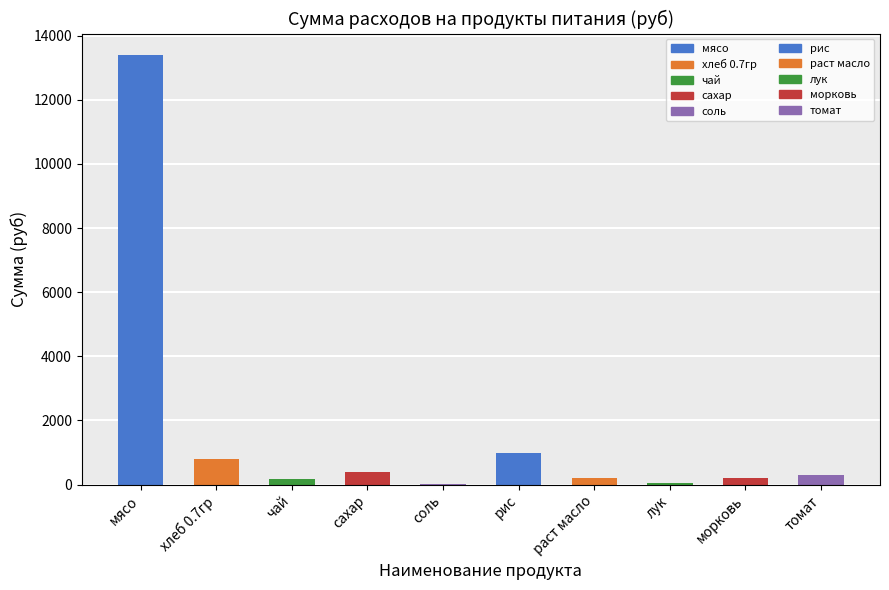

What is the greatest value displayed?

13398.0